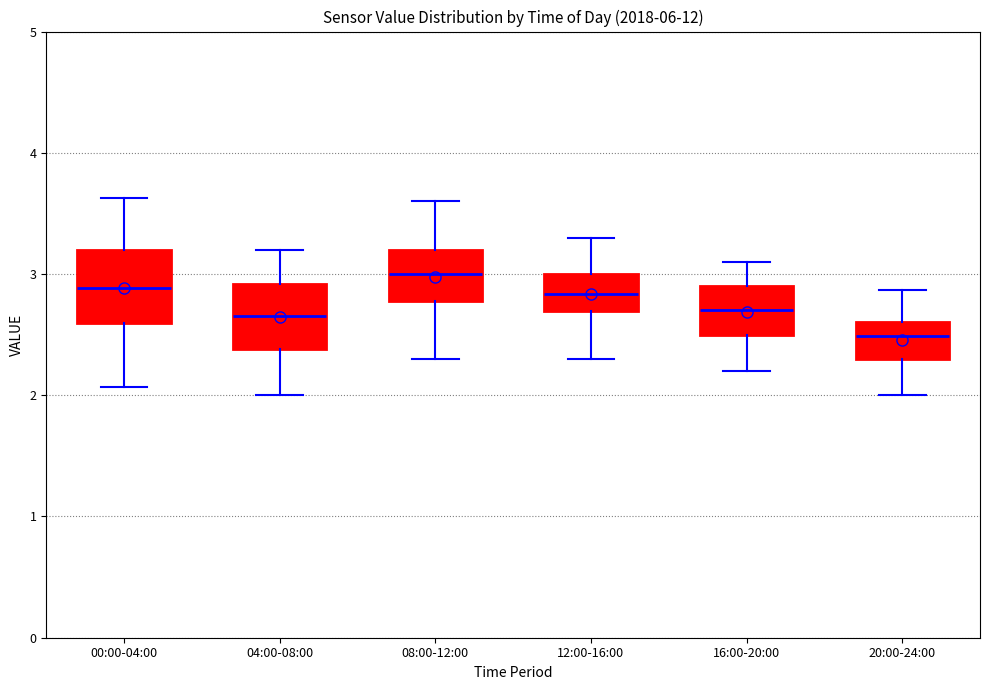

Reading left to right, read every box against the y-axis: the position of its median line, the range the box covers, and the ends of its whiskers. The values are not printed on the chart, so give them approximately, as read against the axis.

00:00-04:00: median 2.9, box 2.6 to 3.2, whiskers 2.1 to 3.6
04:00-08:00: median 2.7, box 2.4 to 2.9, whiskers 2.0 to 3.2
08:00-12:00: median 3.0, box 2.8 to 3.2, whiskers 2.3 to 3.6
12:00-16:00: median 2.8, box 2.7 to 3.0, whiskers 2.3 to 3.3
16:00-20:00: median 2.7, box 2.5 to 2.9, whiskers 2.2 to 3.1
20:00-24:00: median 2.5, box 2.3 to 2.6, whiskers 2.0 to 2.9